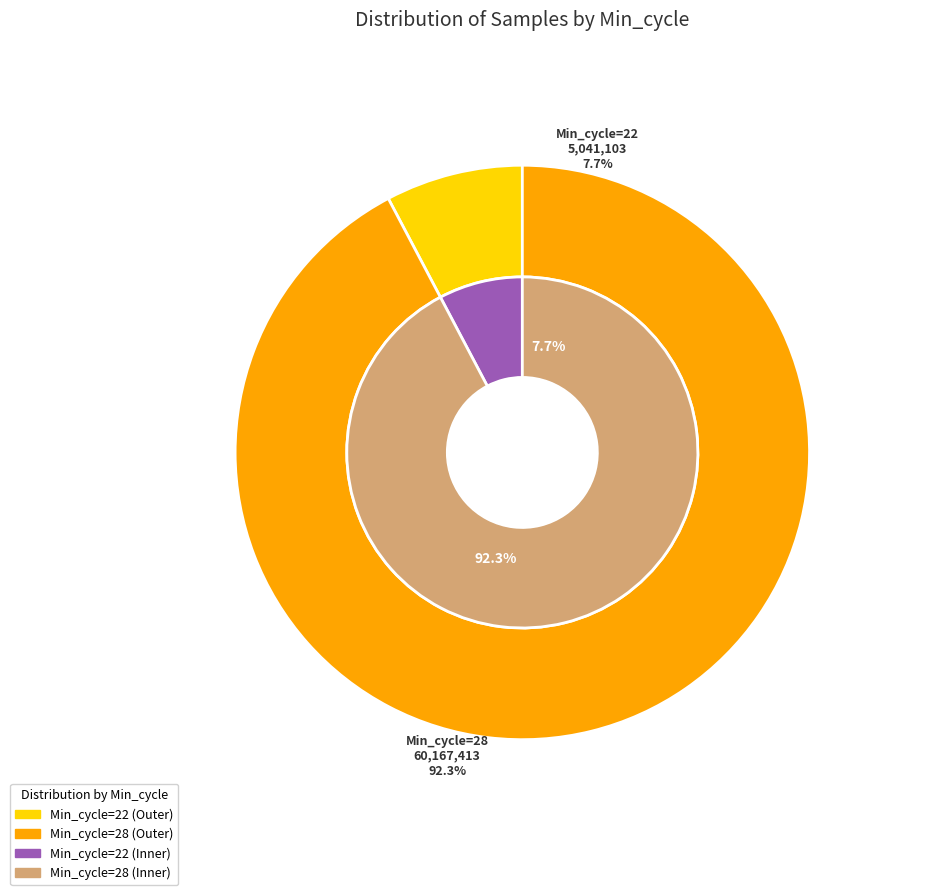

Which has a higher value, 28 or 28?

28